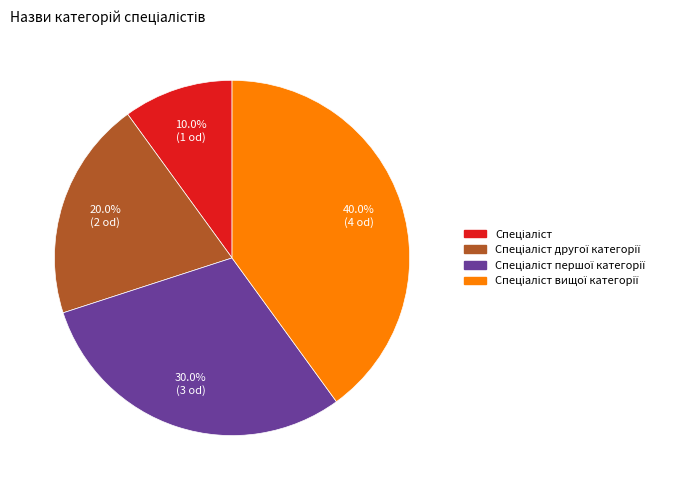

To the nearest percent, what is the difference between the largest and smallest slice percentages?

30%